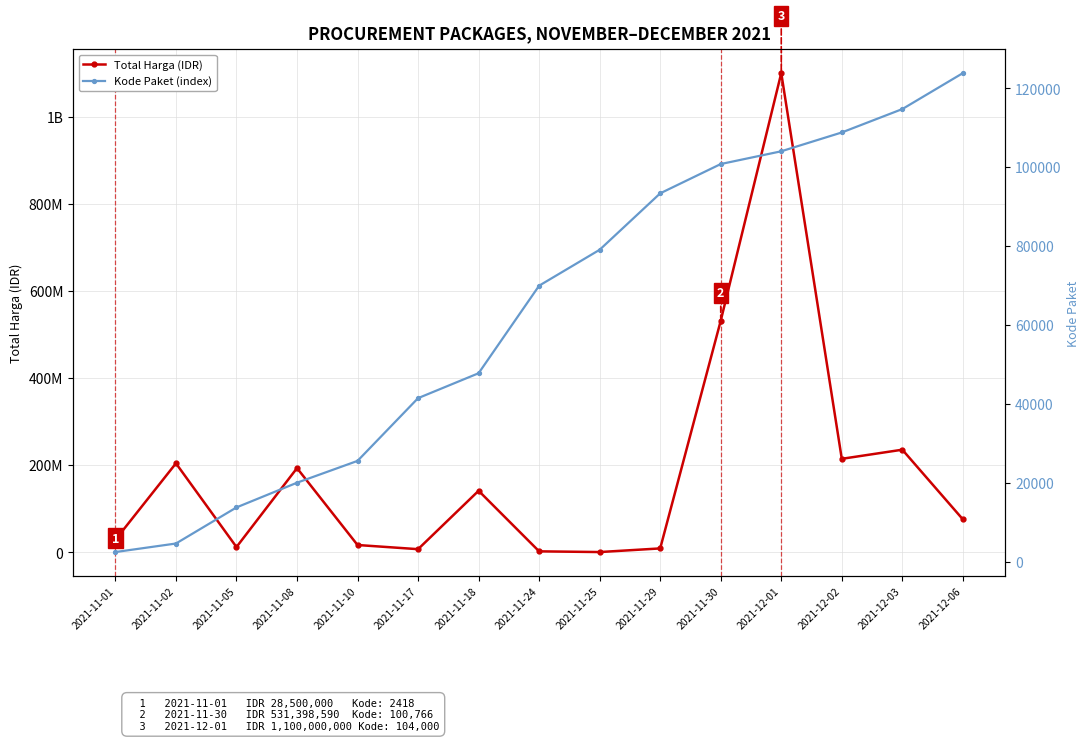

True or false: Kode Paket (index) and Total Harga (IDR) cross at least once.

False